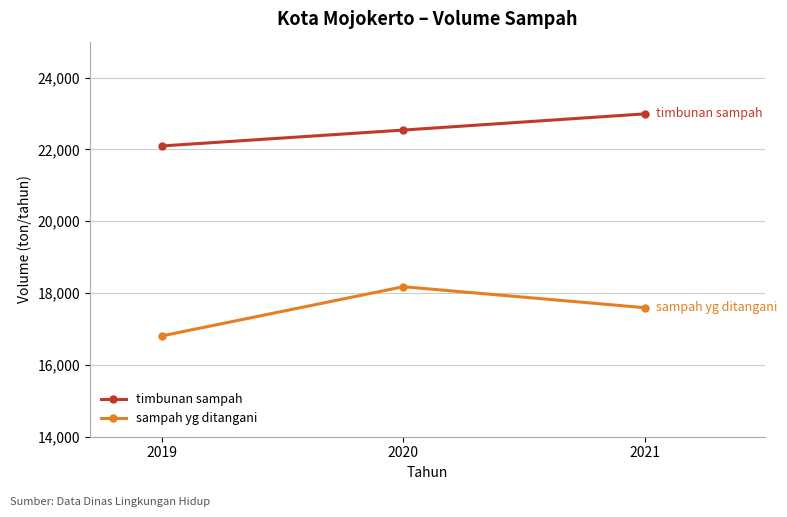

The value of timbunan sampah at 2021 is 14962.6. True or false?

False